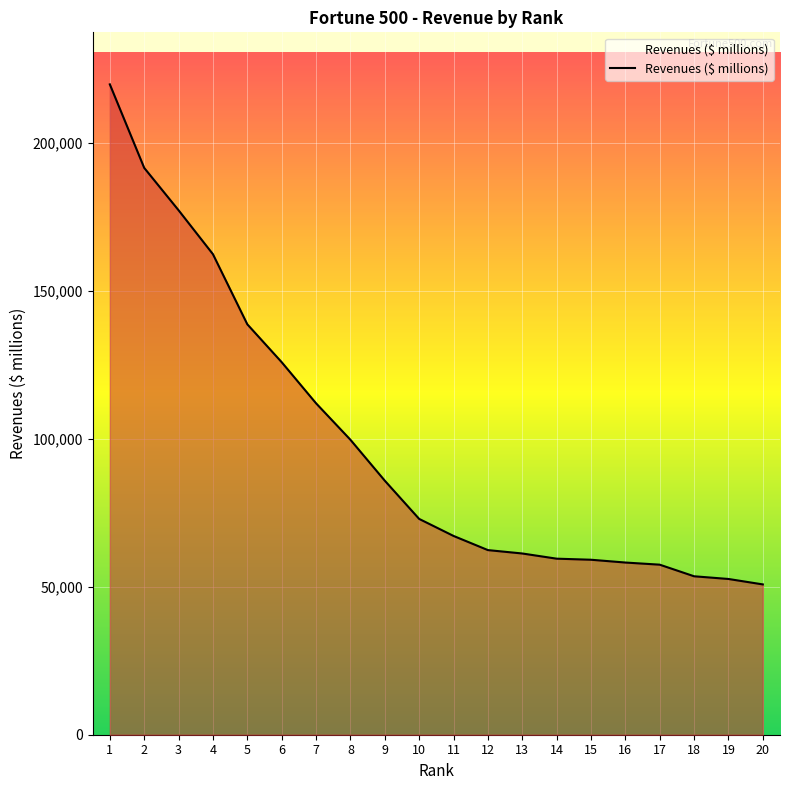

Which category has the highest value across all series?

1